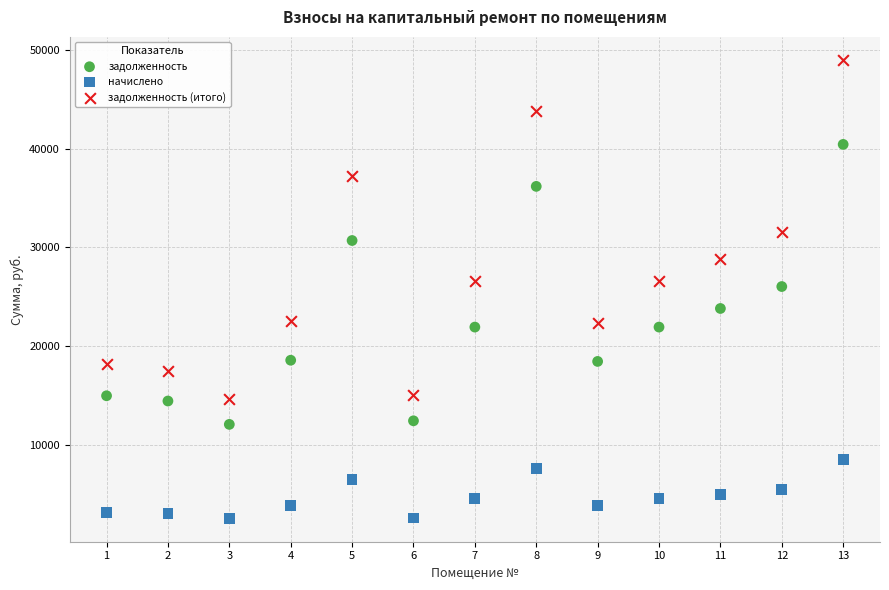

Across all data points, what is the range of X values (max minus min)?

12.0